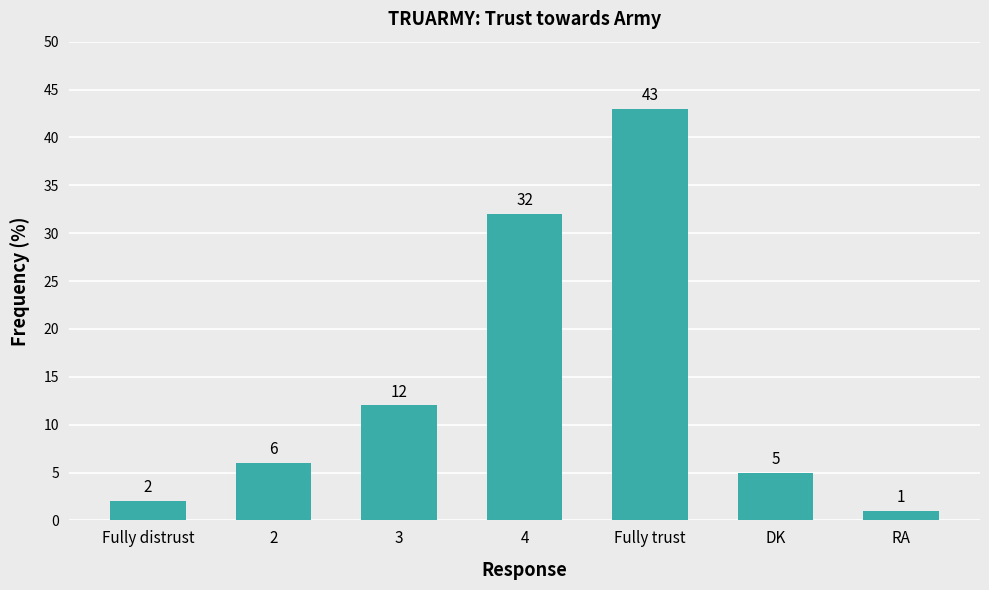

Reading left to right, what are all the values shown in this chart?

2	6	12	32	43	5	1